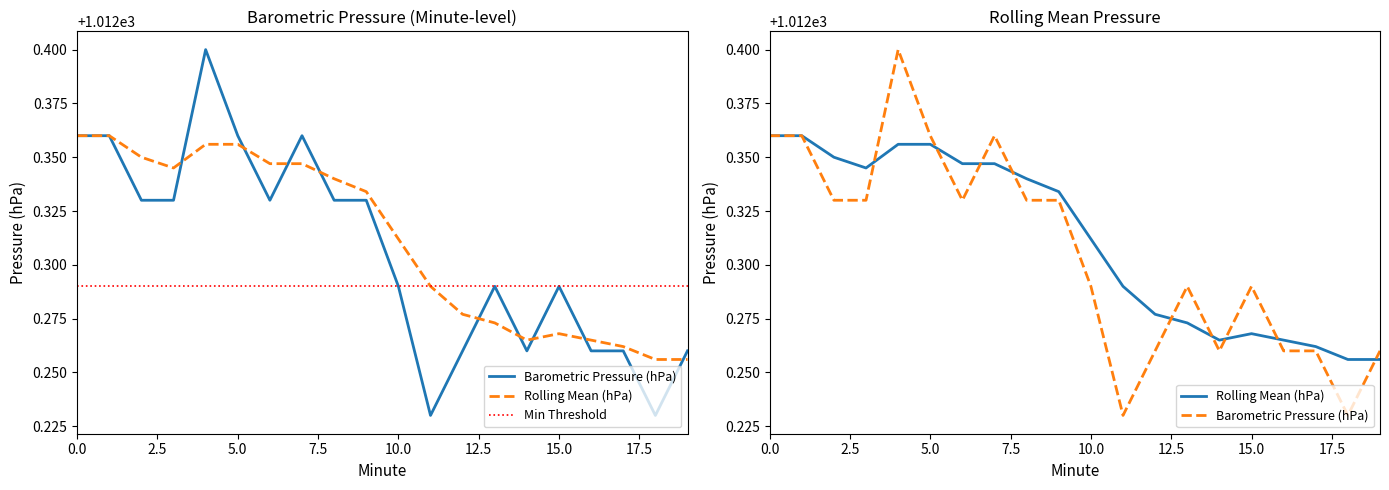

What value does the Rolling Mean (hPa) series have at 5?

1012.4